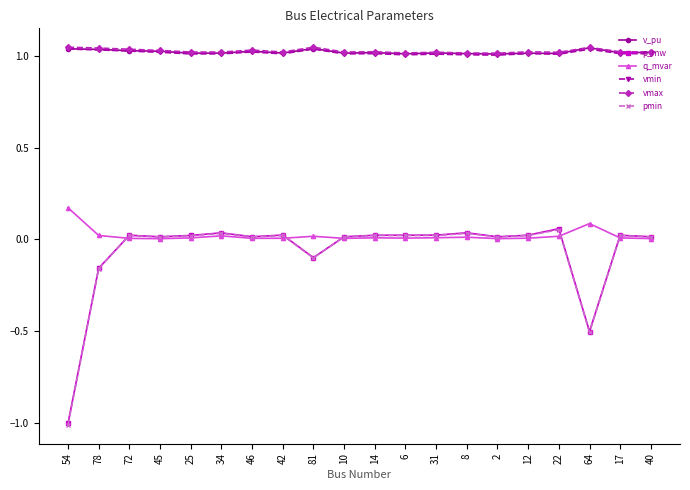

At which category does the chart reach its minimum across all series?

54